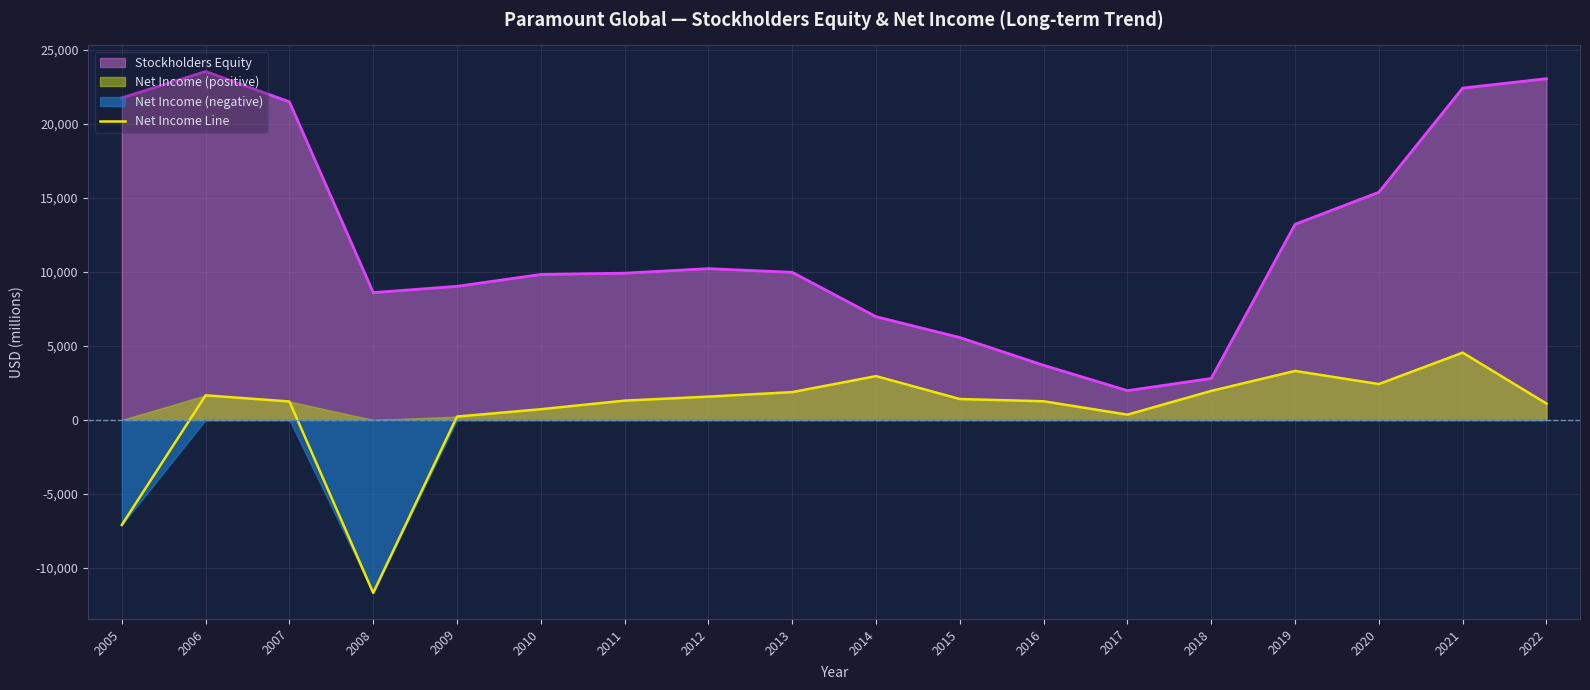

Where is the first local maximum?

2006